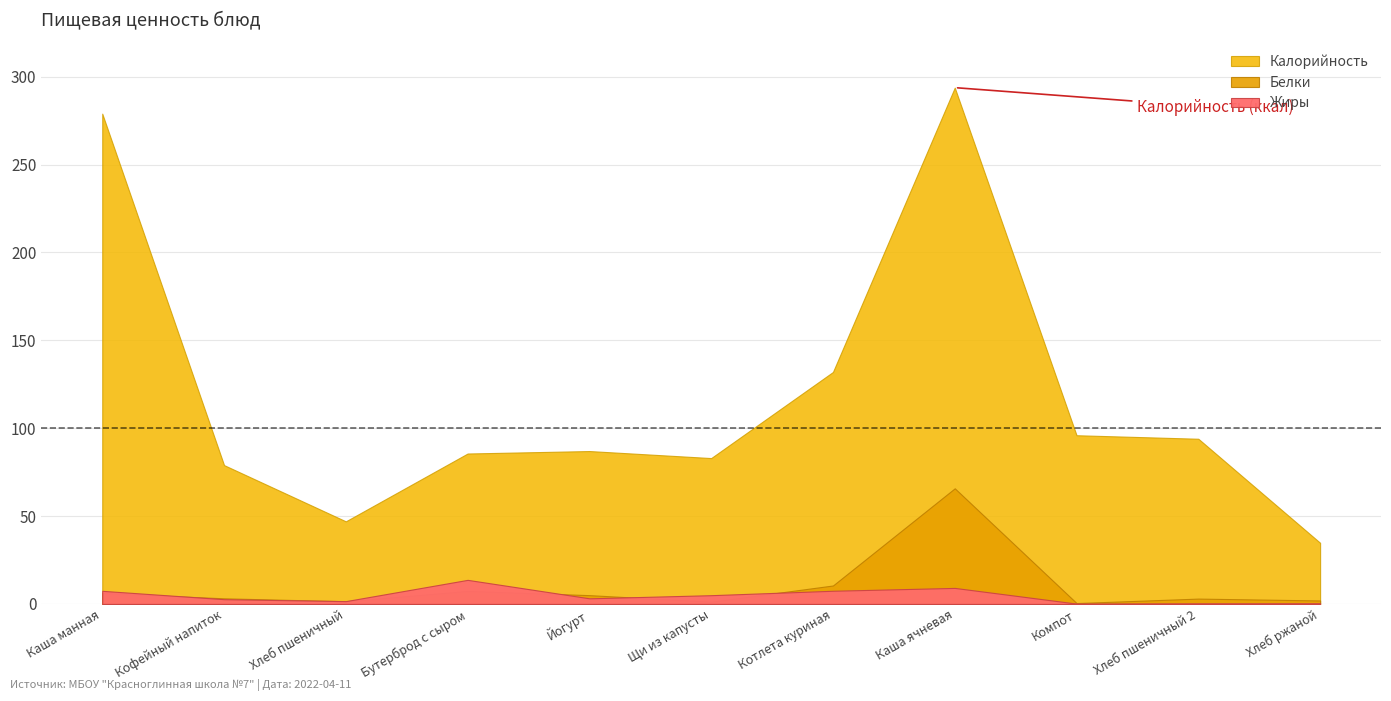

What is the minimum value shown in the chart?

0.2